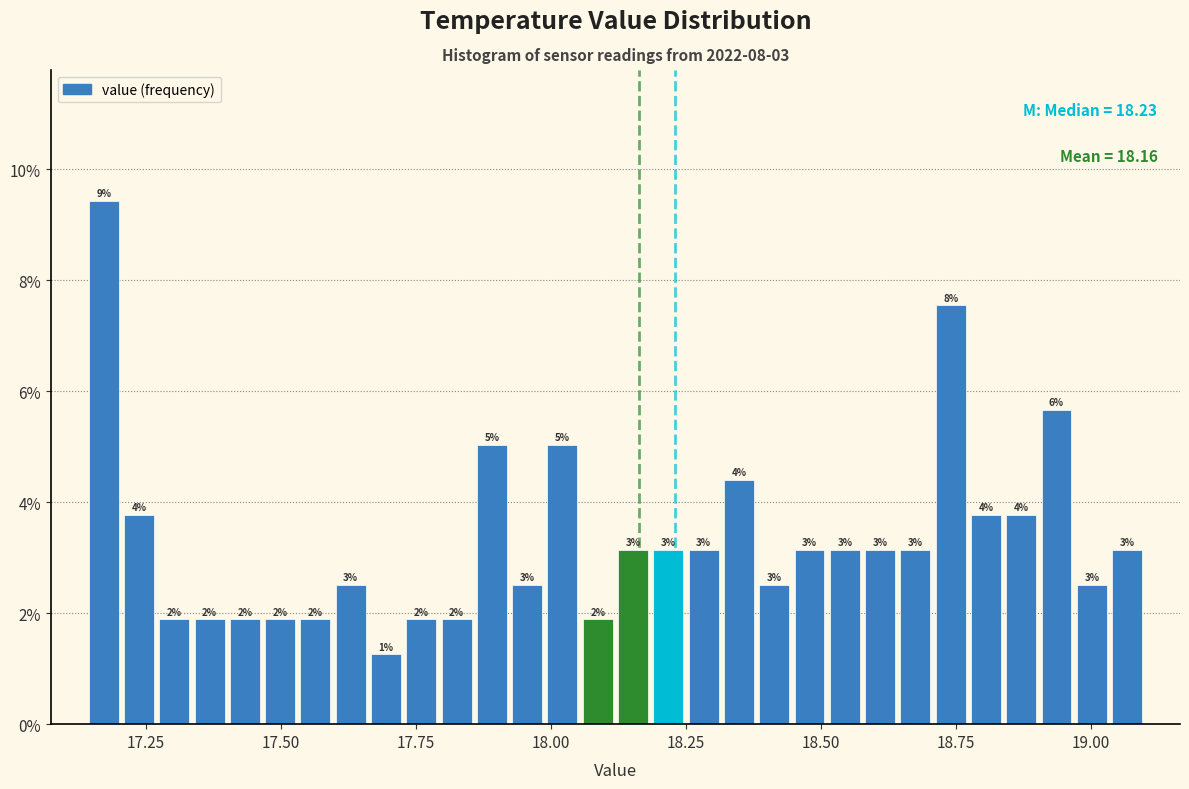

Read against the x-axis, roughly where is the centre of the tallest bar?

17.15